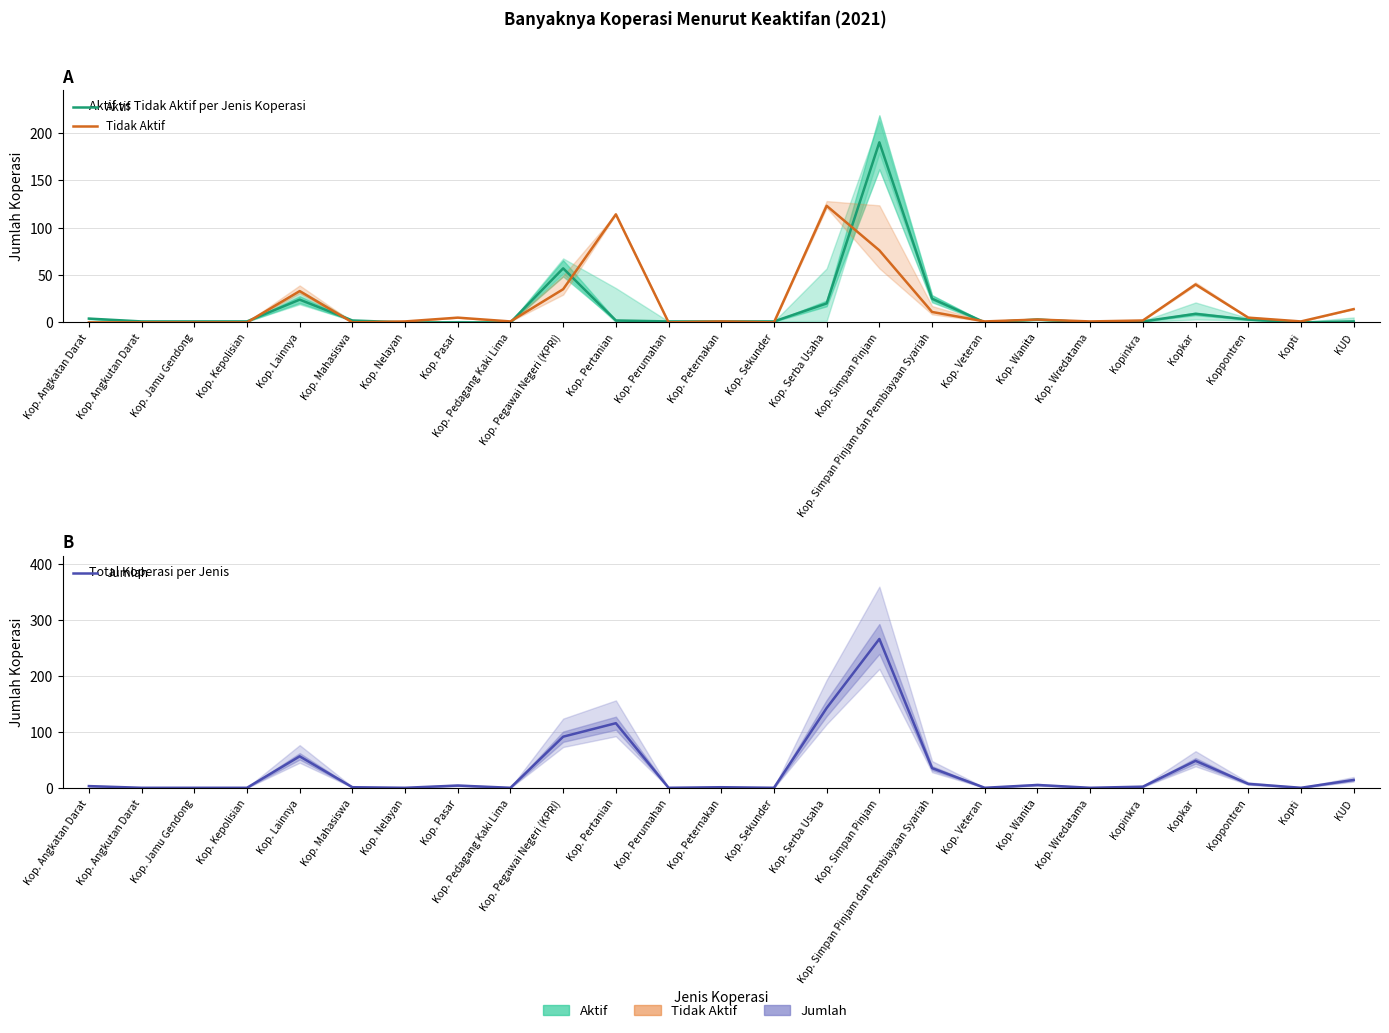

The Aktif series shows 1 at Kop. Angkatan Darat. True or false?

False